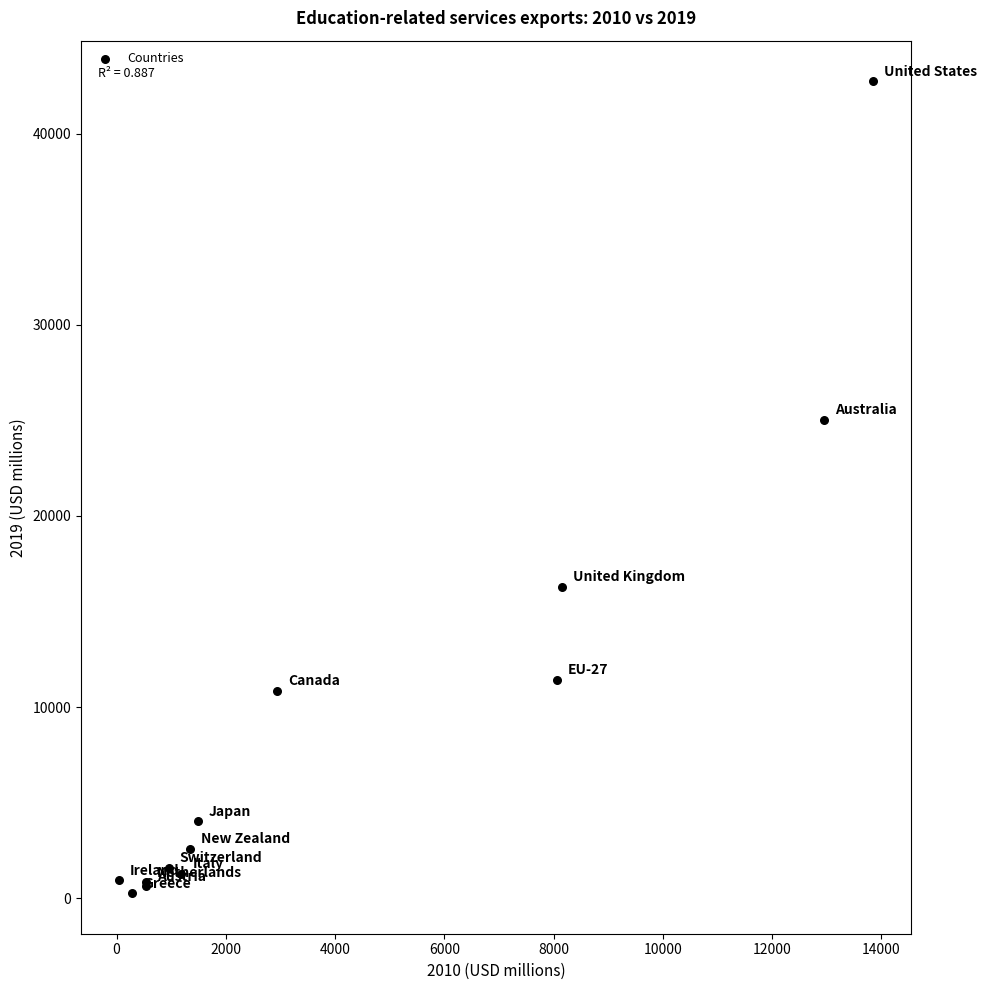

What Y value in the scatter plot is closest to 21506?

25039.4